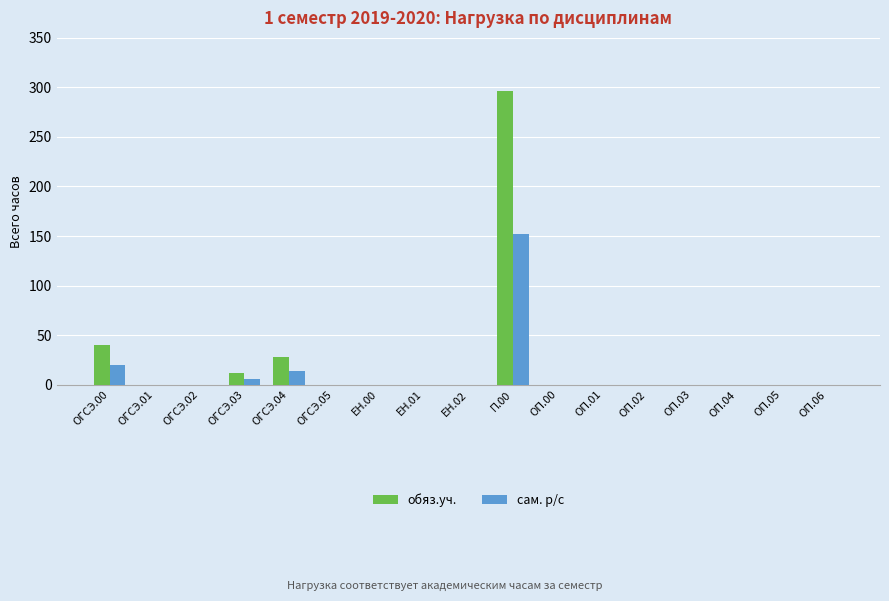

Which series has the widest spread of values?

обяз.уч.